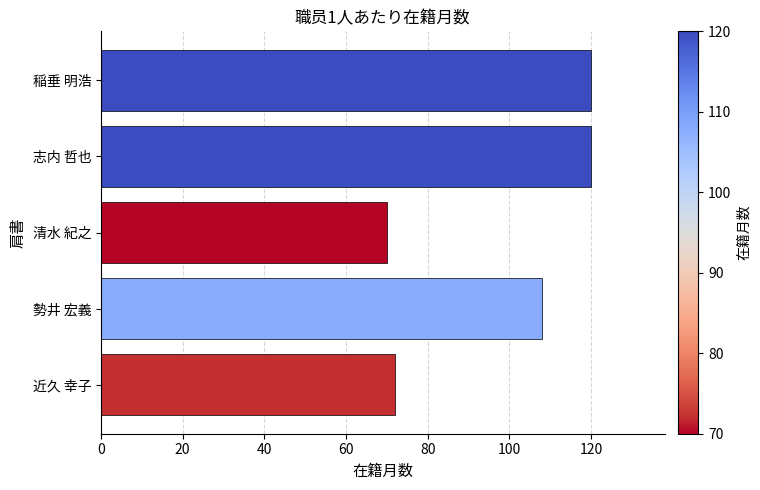

Count the number of categories in the chart.

5